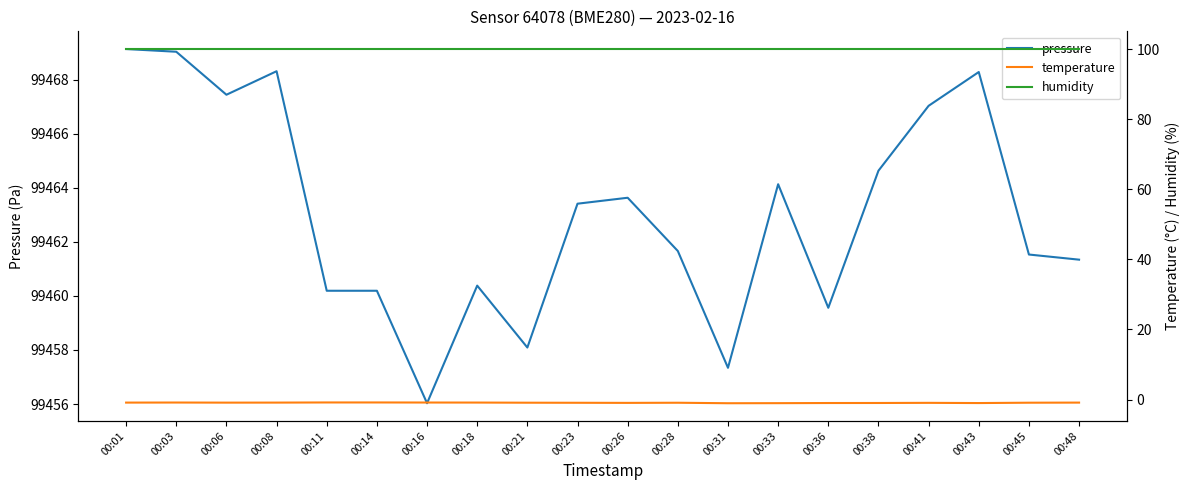

Reading left to right, extract all data points from this chart.

pressure: 00:01=99469.1	00:03=99469.0	00:06=99467.4	00:08=99468.3	00:11=99460.2	00:14=99460.2	00:16=99456.0	00:18=99460.4	00:21=99458.1	00:23=99463.4	00:26=99463.6	00:28=99461.7	00:31=99457.3	00:33=99464.1	00:36=99459.6	00:38=99464.6	00:41=99467.0	00:43=99468.3	00:45=99461.5	00:48=99461.3
temperature: 00:01=-0.9	00:03=-0.9	00:06=-0.9	00:08=-0.9	00:11=-0.8	00:14=-0.8	00:16=-0.9	00:18=-0.9	00:21=-0.9	00:23=-0.9	00:26=-1.0	00:28=-0.9	00:31=-1.1	00:33=-1.0	00:36=-1.0	00:38=-1.0	00:41=-0.9	00:43=-1.0	00:45=-0.9	00:48=-0.9
humidity: 00:01=100.0	00:03=100.0	00:06=100.0	00:08=100.0	00:11=100.0	00:14=100.0	00:16=100.0	00:18=100.0	00:21=100.0	00:23=100.0	00:26=100.0	00:28=100.0	00:31=100.0	00:33=100.0	00:36=100.0	00:38=100.0	00:41=100.0	00:43=100.0	00:45=100.0	00:48=100.0